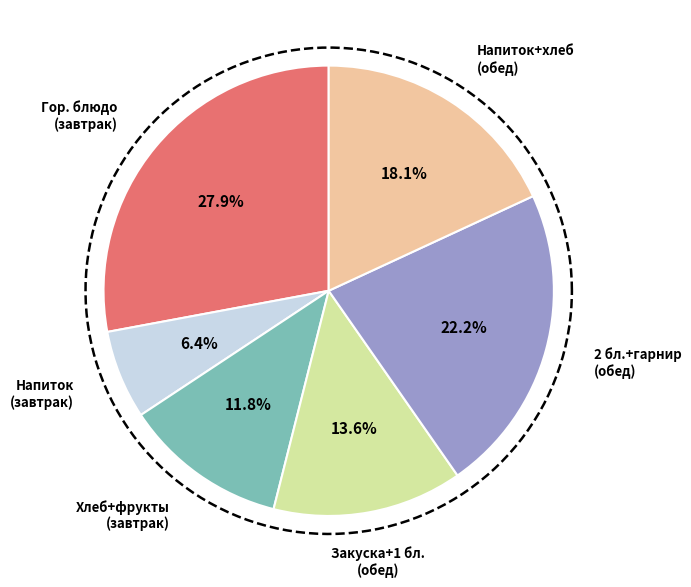

Is the sum of Обед (1 блюдо) and Завтрак (фрукты) greater than half?

No